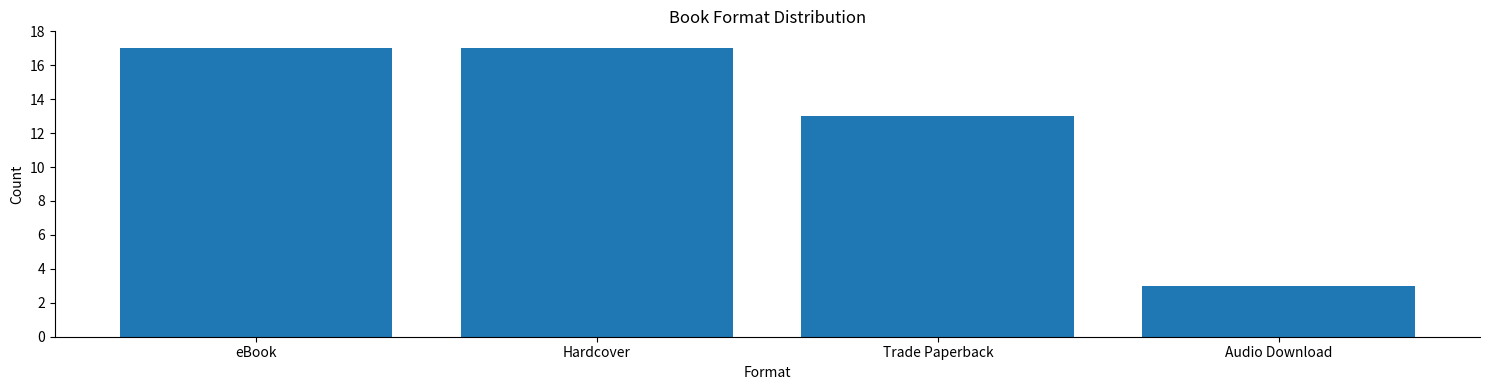

Between Trade Paperback and eBook, which is larger?

eBook